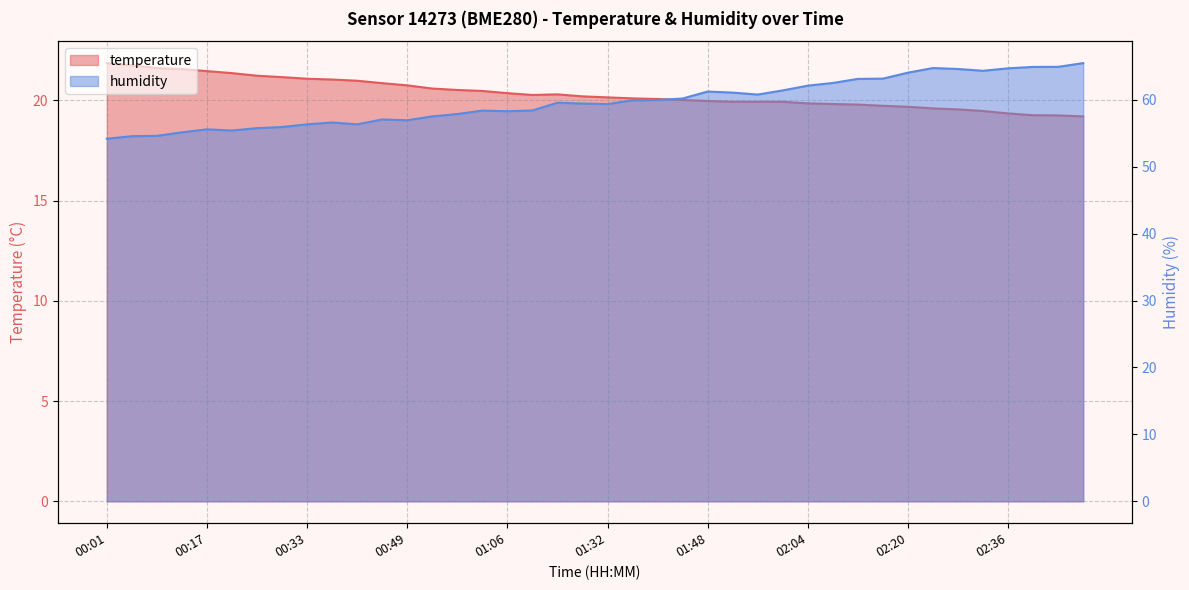

List the series in order of their overall mean, highest first.

humidity, temperature